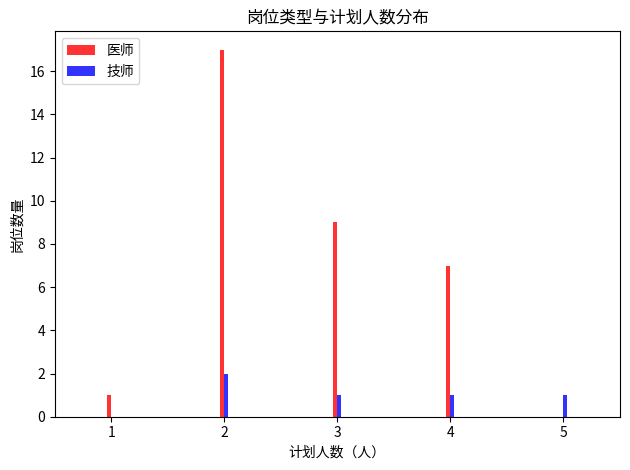

What are all the series names shown in the legend?

医师, 技师